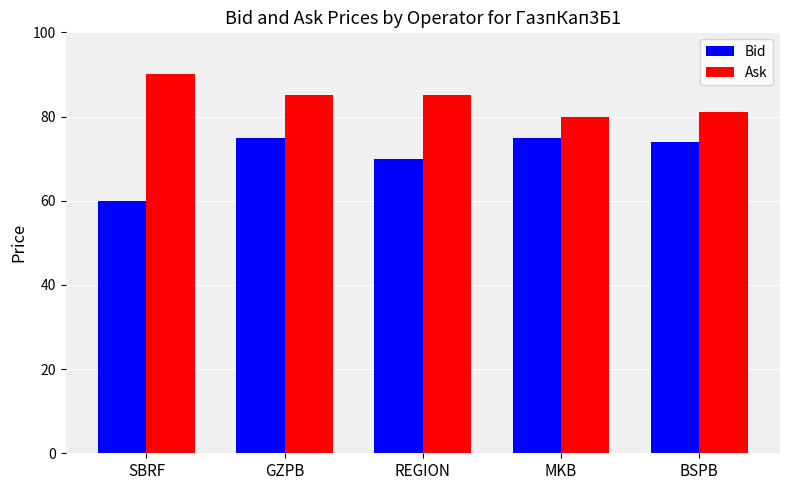

The Bid series shows 75 at MKB. True or false?

True